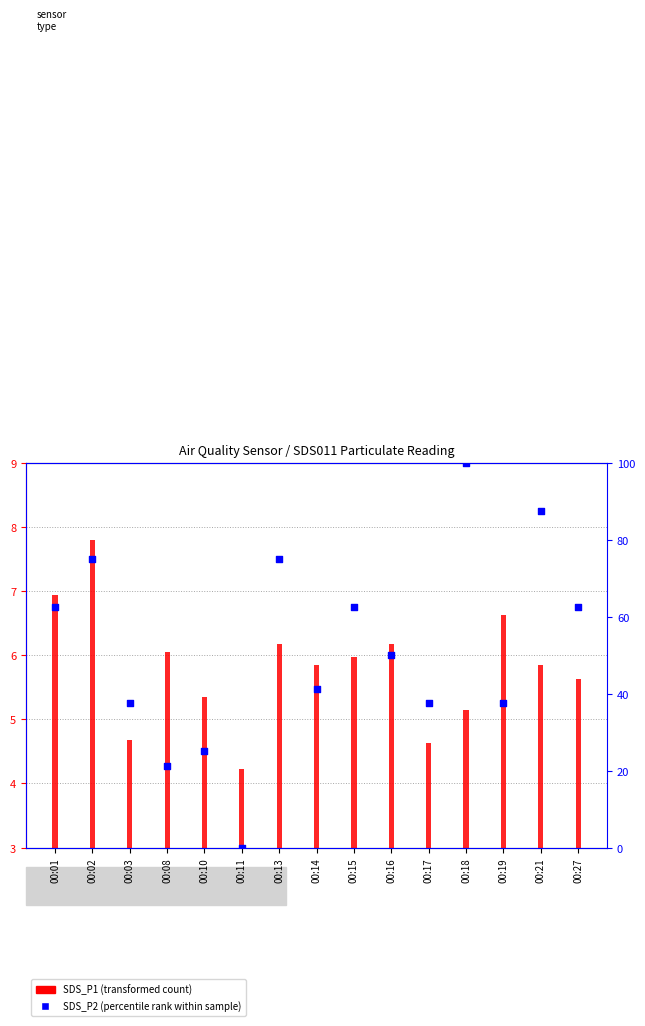

At how many categories does at least one series exceed 31?

12